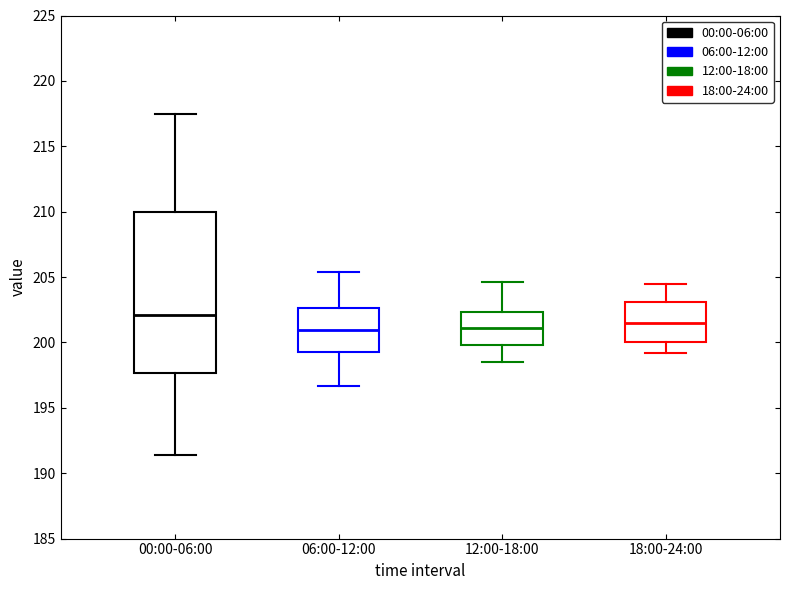

Reading left to right, transcribe this box plot: for each box, give where its median line is, the range the box spans, and where its two whiskers end, as read against the y-axis. The values are not printed on the chart, so give them approximately, as read against the axis.

00:00-06:00: median 202.0, box 197.5 to 210.0, whiskers 191.5 to 217.5
06:00-12:00: median 201.0, box 199.5 to 202.5, whiskers 196.5 to 205.5
12:00-18:00: median 201.0, box 200.0 to 202.5, whiskers 198.5 to 204.5
18:00-24:00: median 201.5, box 200.0 to 203.0, whiskers 199.0 to 204.5